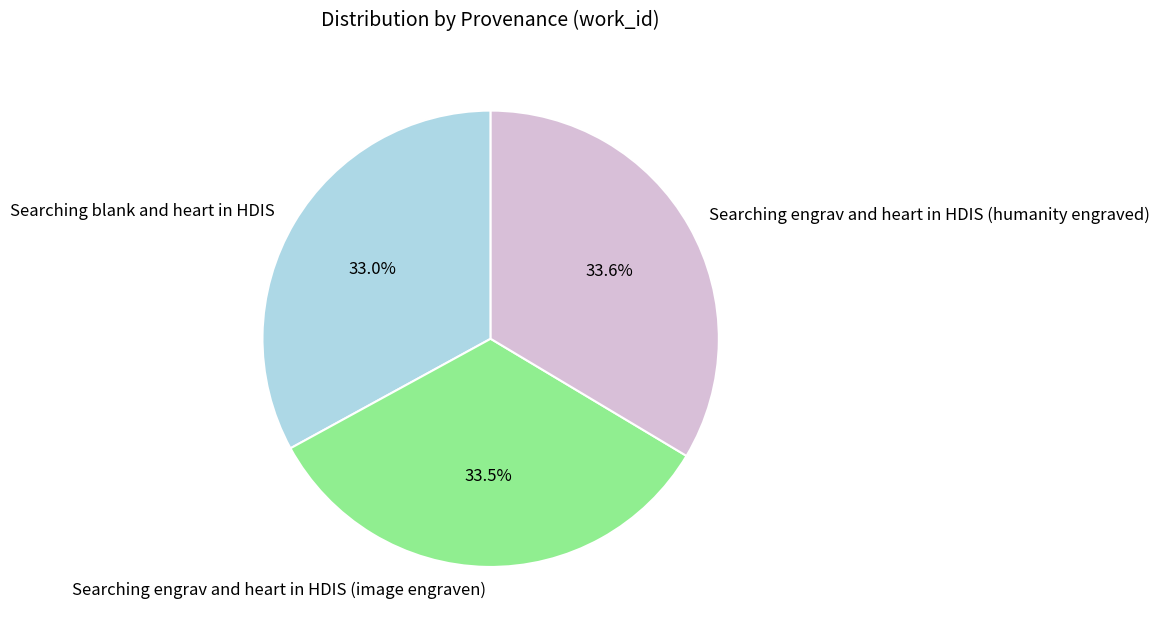

Is Searching blank and heart in HDIS the majority of the pie?

No